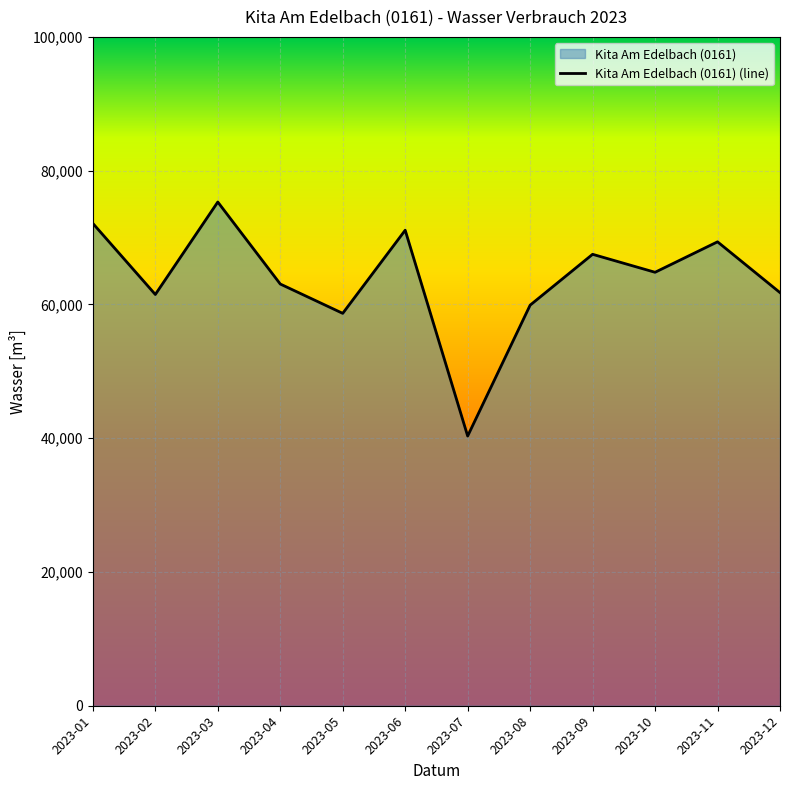

How many points are lower than both their immediate neighbors (excluding endpoints)?

4